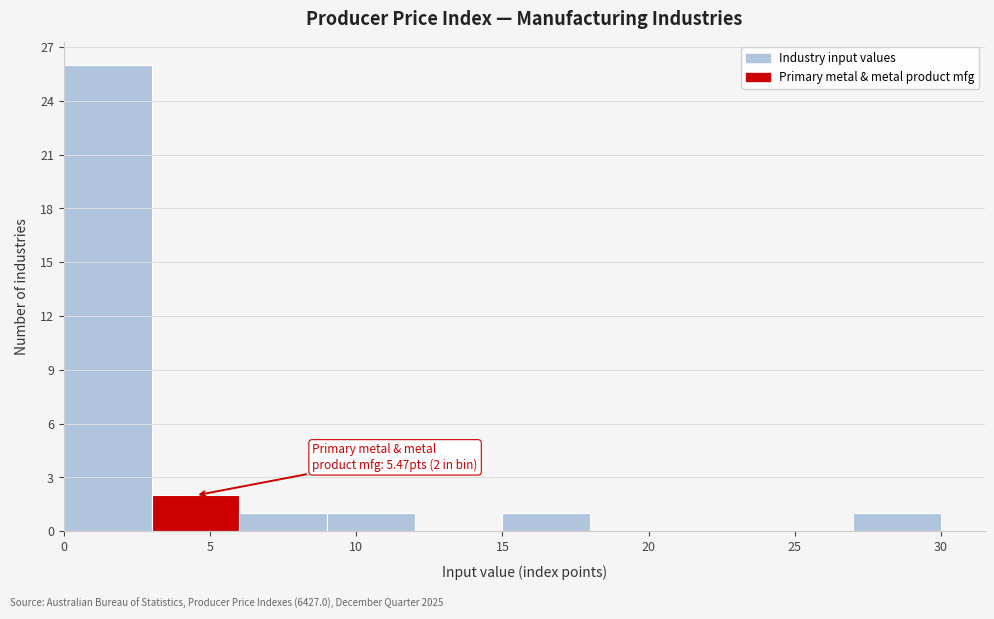

Which range on the x-axis has the tallest bar?

0 to 3